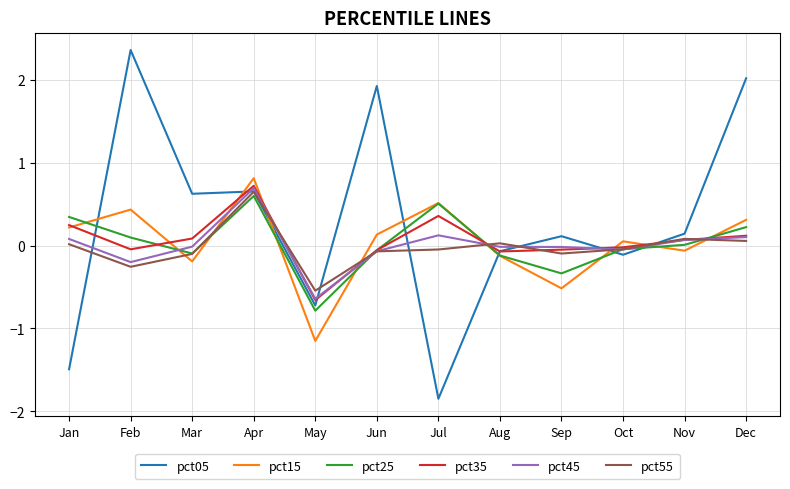

At which label does pct15 first exceed 0?

Jan